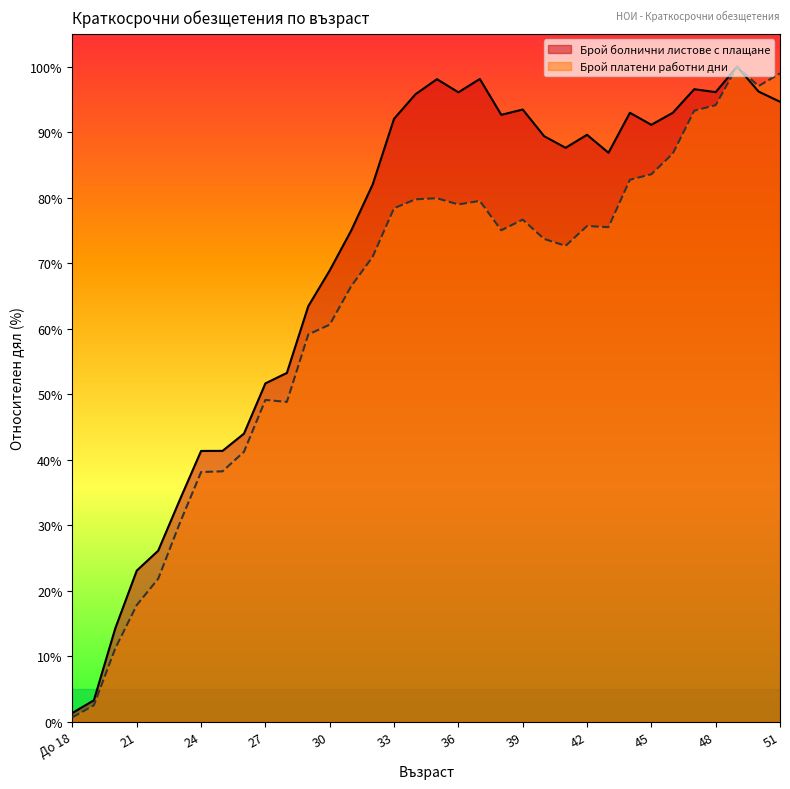

Which category has the lowest value in the Брой платени работни дни series?

До 18